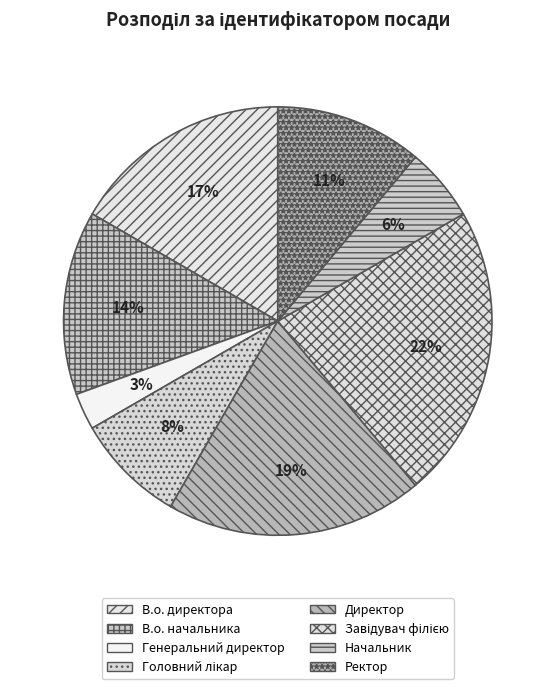

The Ректор slice represents 21% of the pie. True or false?

False